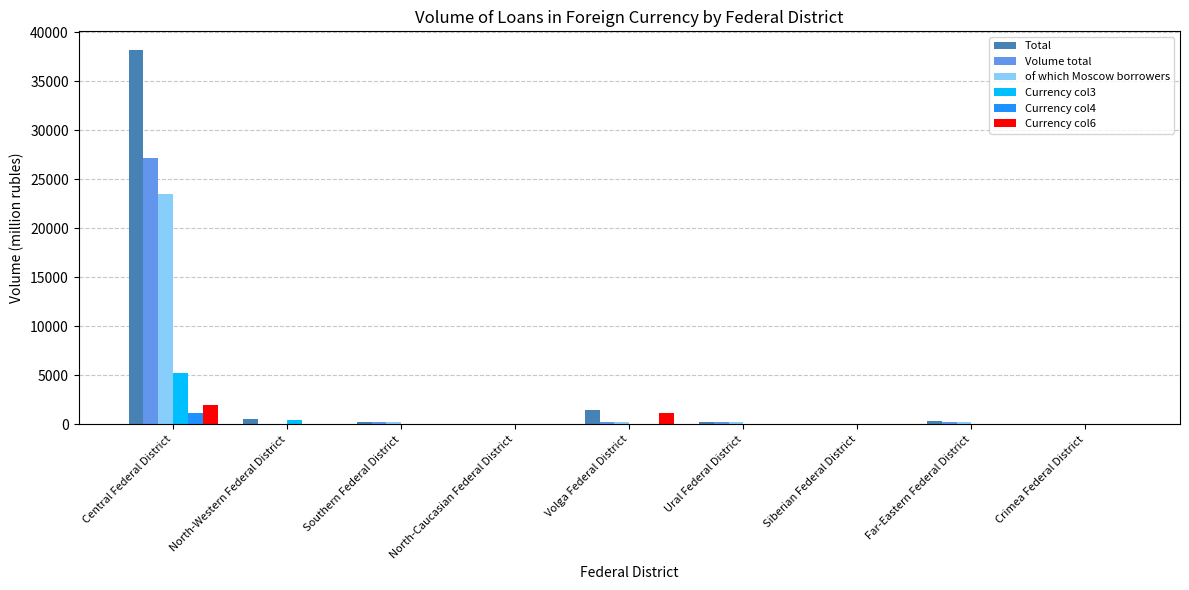

How many groups of bars are there?

9